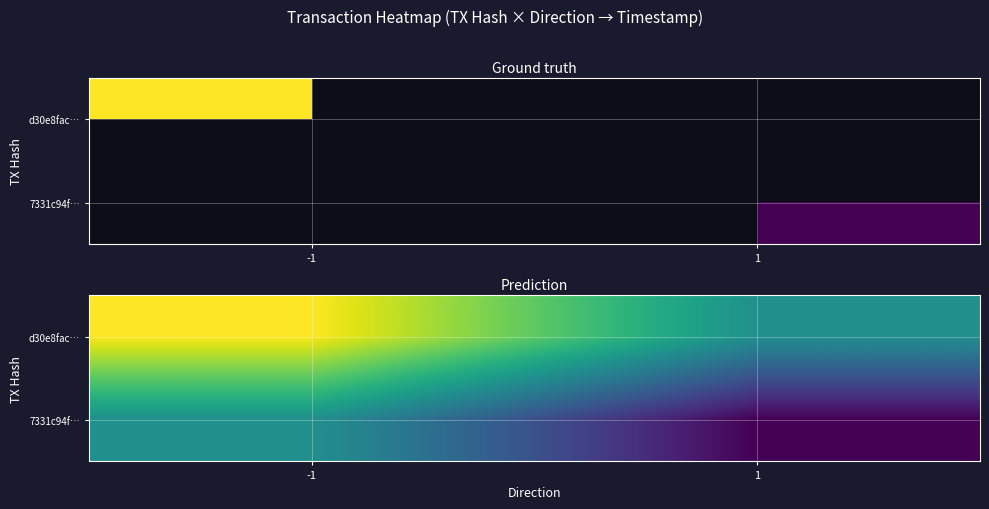

The value of 7331c94f… at 1 is 2773189818. True or false?

False